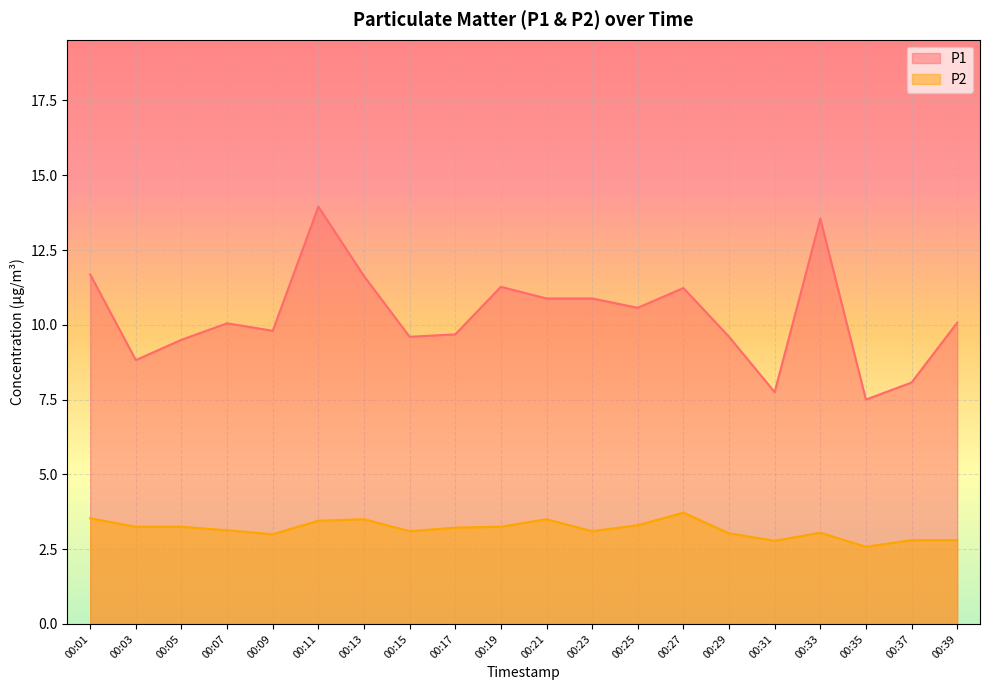

Does the chart display data point markers on the line(s)?

No